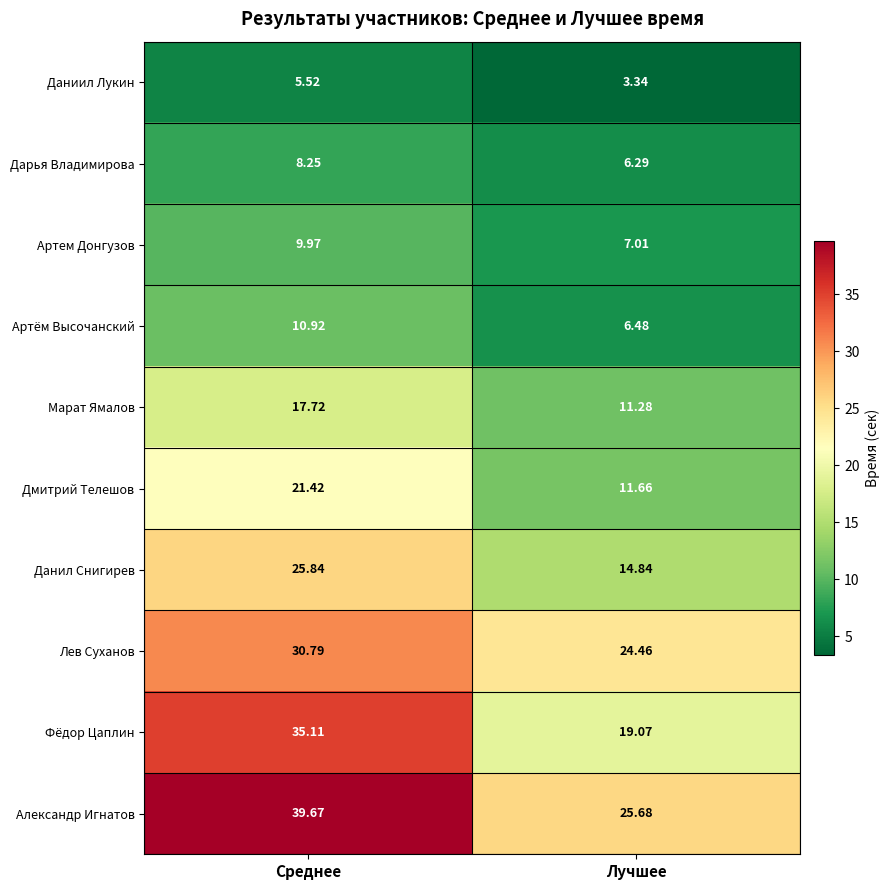

Which series has the largest total across all categories?

Александр Игнатов